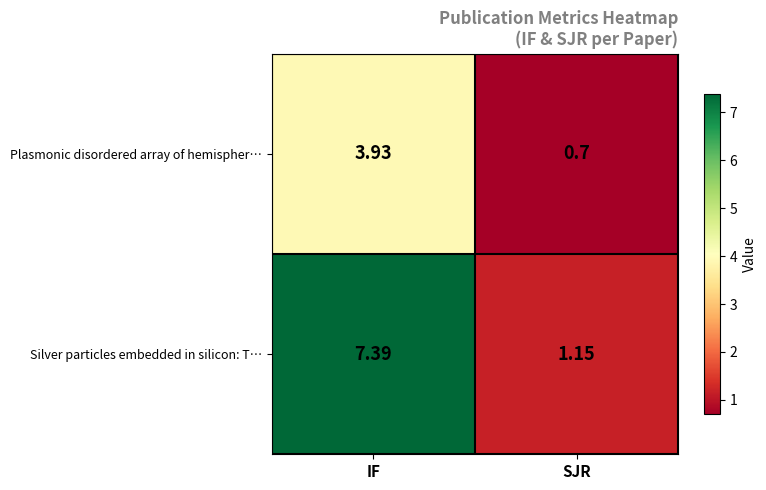

List the series in order of their overall mean, highest first.

Silver particles embedded in silicon: T…, Plasmonic disordered array of hemispher…